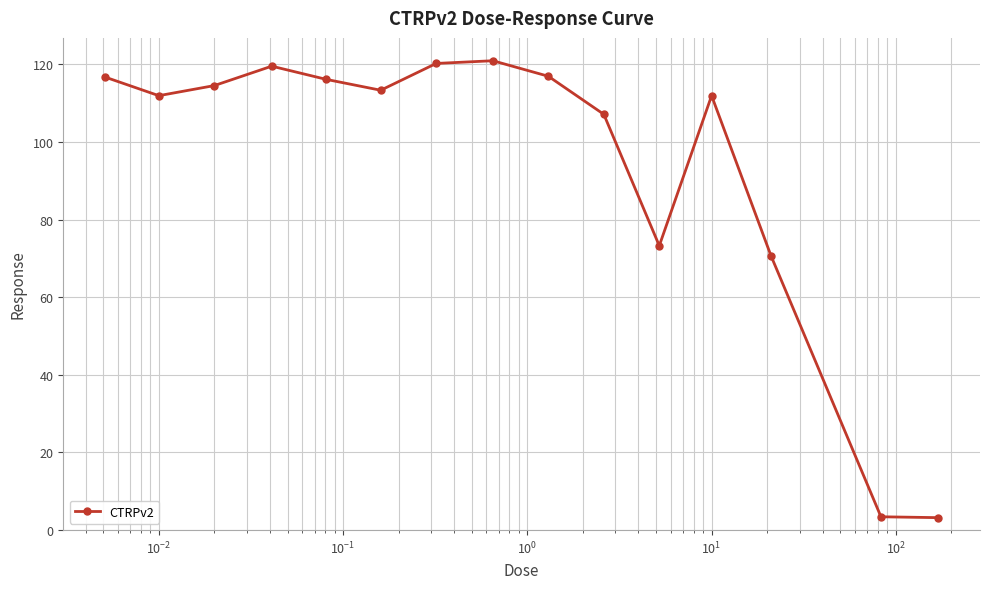

True or false: the data has more than 2 interior local peaks.

True